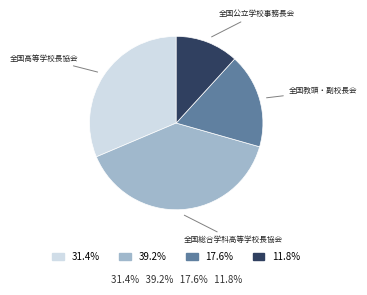

Is there a majority slice in this chart?

No